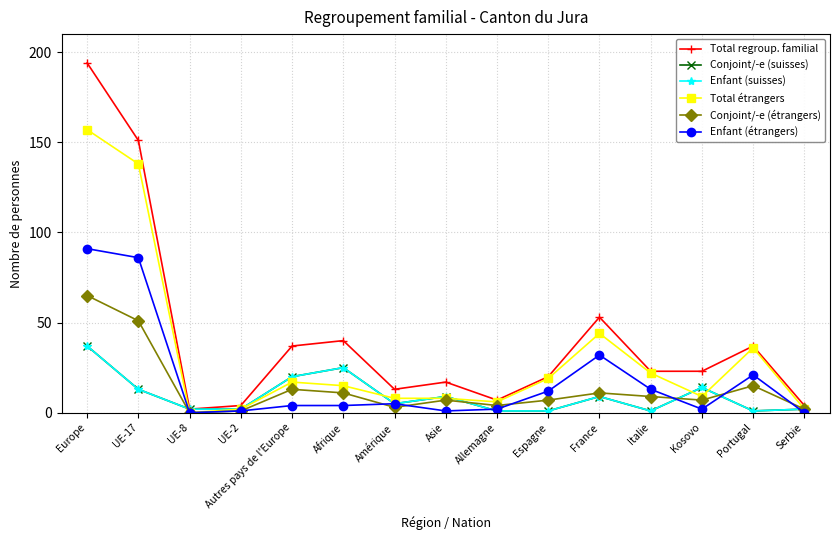

Is this an area chart (filled region under the line)?

No